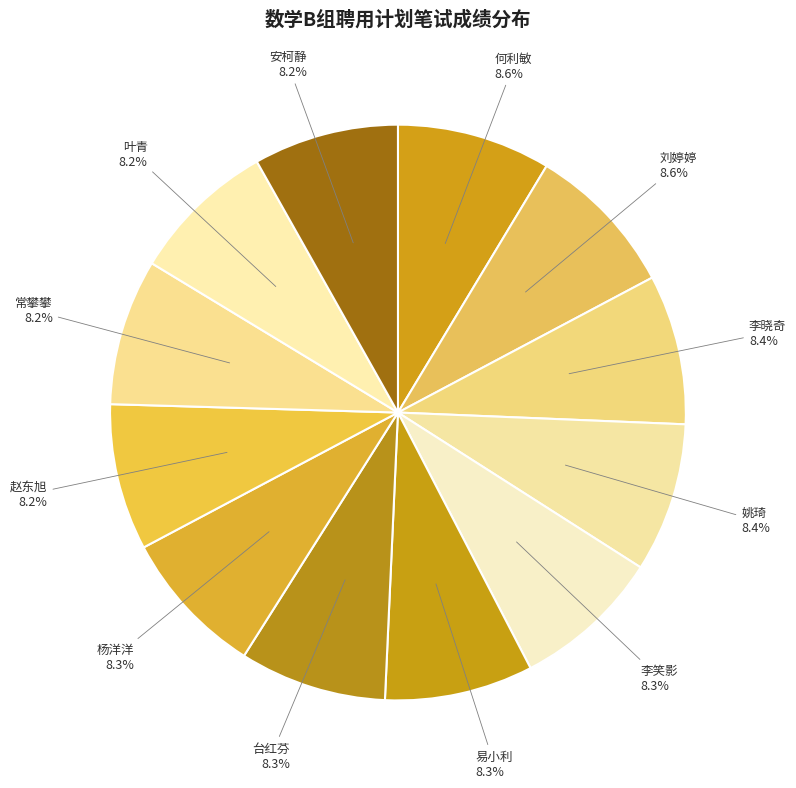

How many segments does this pie chart have?

12